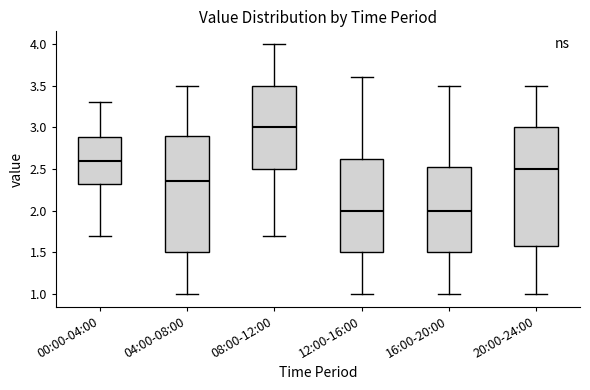

Reading left to right, read every box against the y-axis: the position of its median line, the range the box covers, and the ends of its whiskers. The values are not printed on the chart, so give them approximately, as read against the axis.

00:00-04:00: median 2.60, box 2.30 to 2.90, whiskers 1.70 to 3.30
04:00-08:00: median 2.35, box 1.50 to 2.90, whiskers 1.00 to 3.50
08:00-12:00: median 3.00, box 2.50 to 3.50, whiskers 1.70 to 4.00
12:00-16:00: median 2.00, box 1.50 to 2.65, whiskers 1.00 to 3.60
16:00-20:00: median 2.00, box 1.50 to 2.55, whiskers 1.00 to 3.50
20:00-24:00: median 2.50, box 1.60 to 3.00, whiskers 1.00 to 3.50